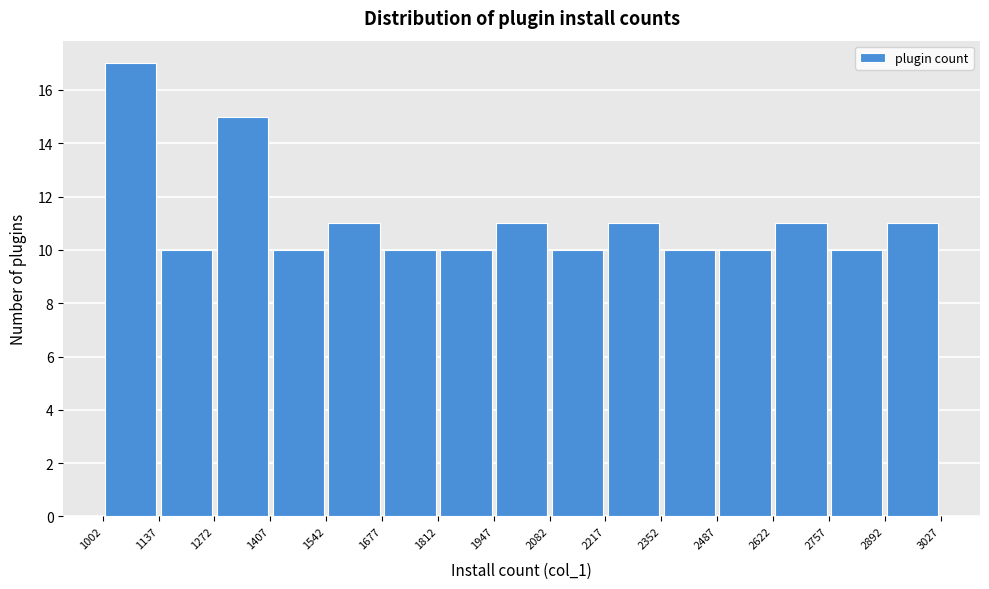

Reading left to right, transcribe this chart: for each bar, give the range it covers on the x-axis and its height. The values are not printed on the chart, so give them approximately, as read against the axis.

1002 to 1137: 17
1137 to 1272: 10
1272 to 1407: 15
1407 to 1542: 10
1542 to 1677: 11
1677 to 1812: 10
1812 to 1947: 10
1947 to 2082: 11
2082 to 2217: 10
2217 to 2352: 11
2352 to 2487: 10
2487 to 2622: 10
2622 to 2757: 11
2757 to 2892: 10
2892 to 3027: 11